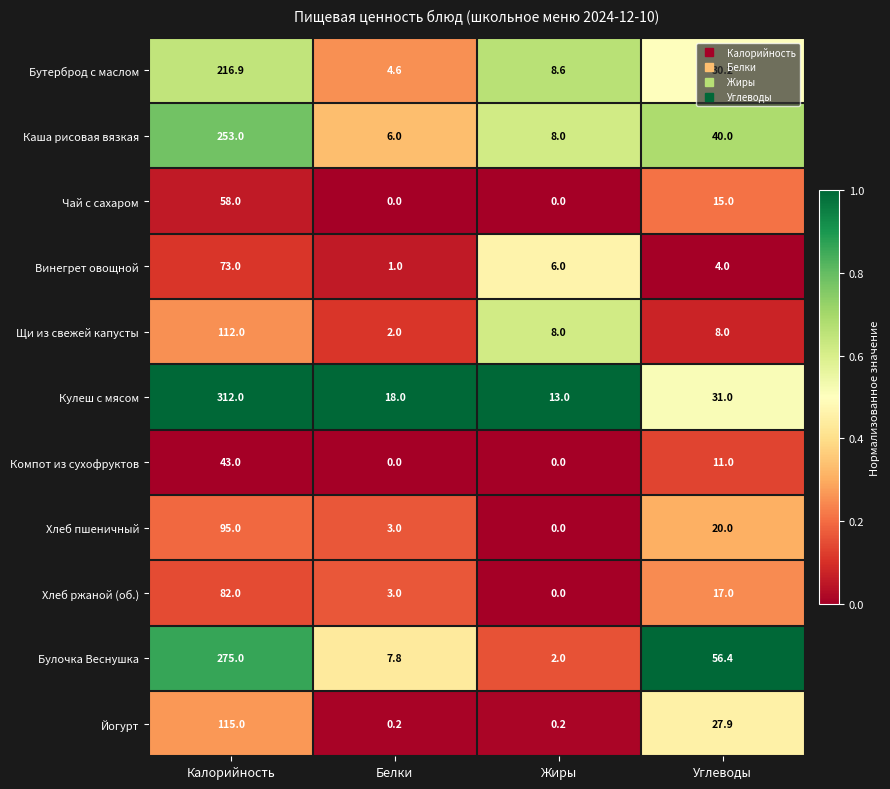

At how many categories does at least one series exceed 0?

4